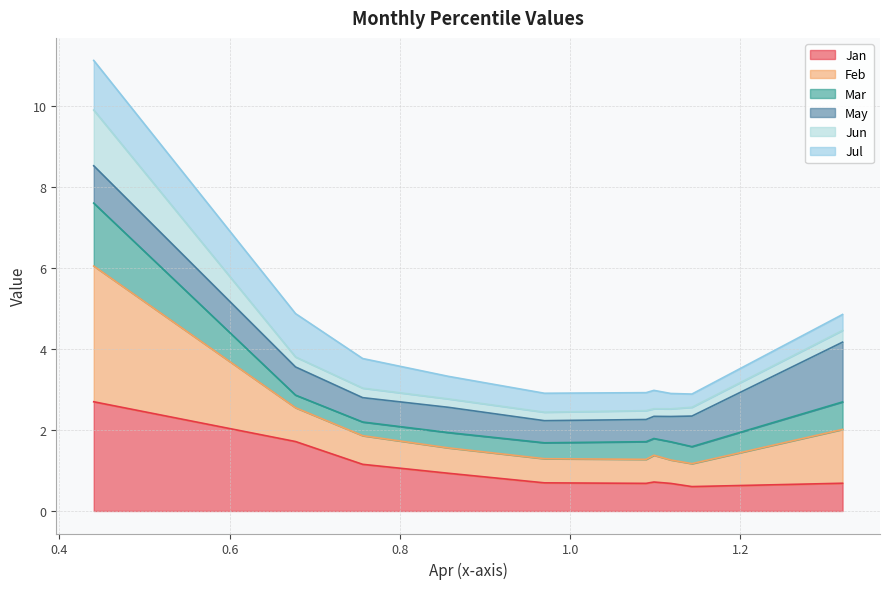

What is the value of the Jan point at the 5th from the left?

0.7